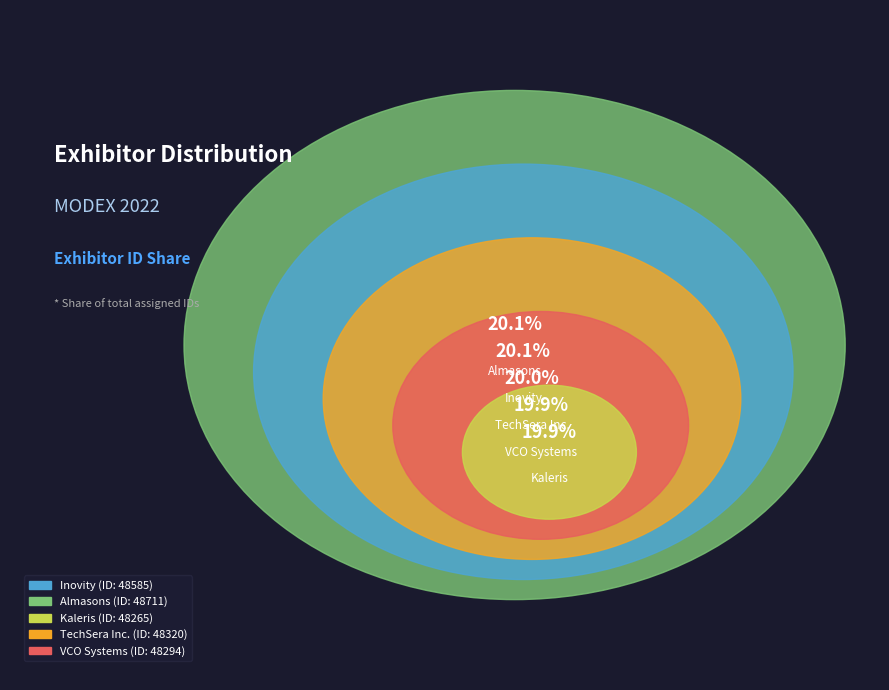

How many segments does this pie chart have?

5